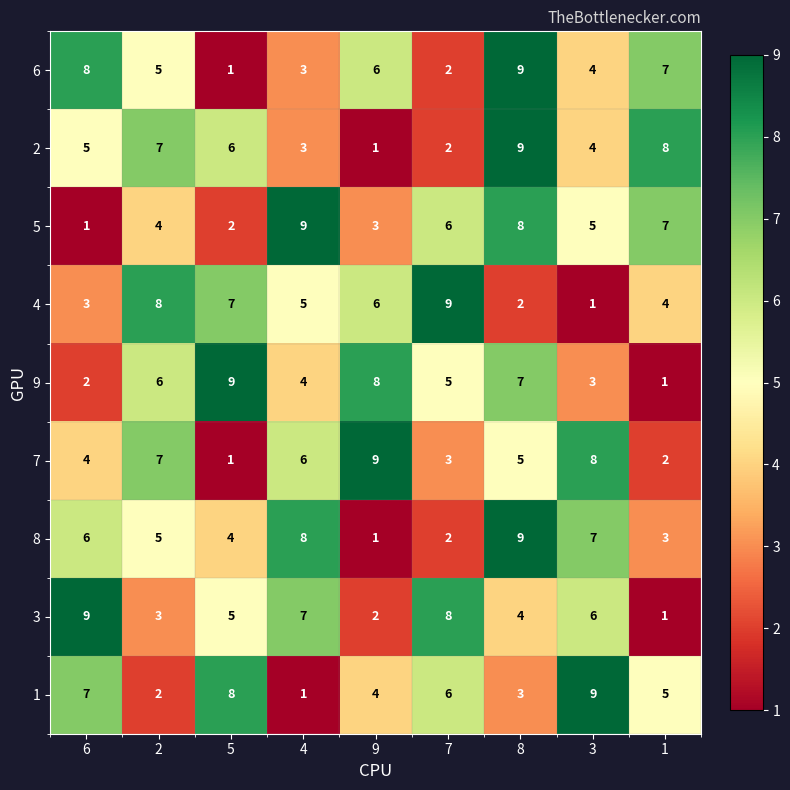

List the labels in order of 8 value, largest first.

8, 4, 3, 6, 2, 5, 1, 7, 9